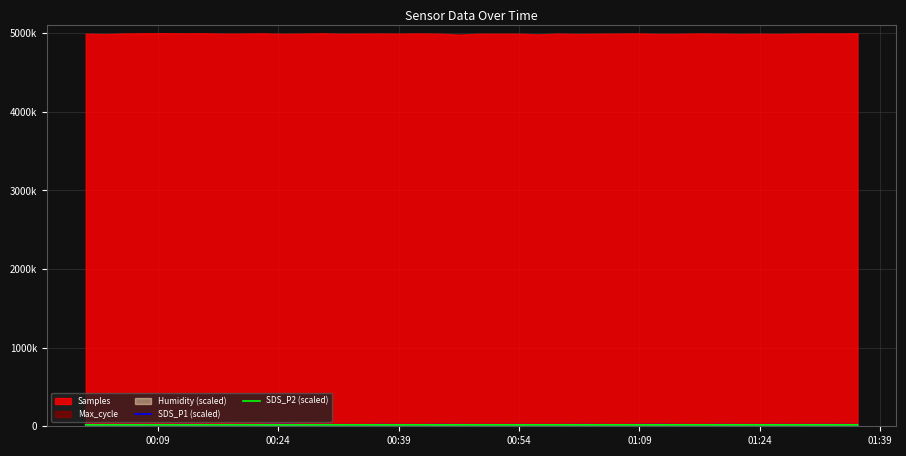

The value of SDS_P2 (scaled) at 00:09 is 29386. True or false?

False